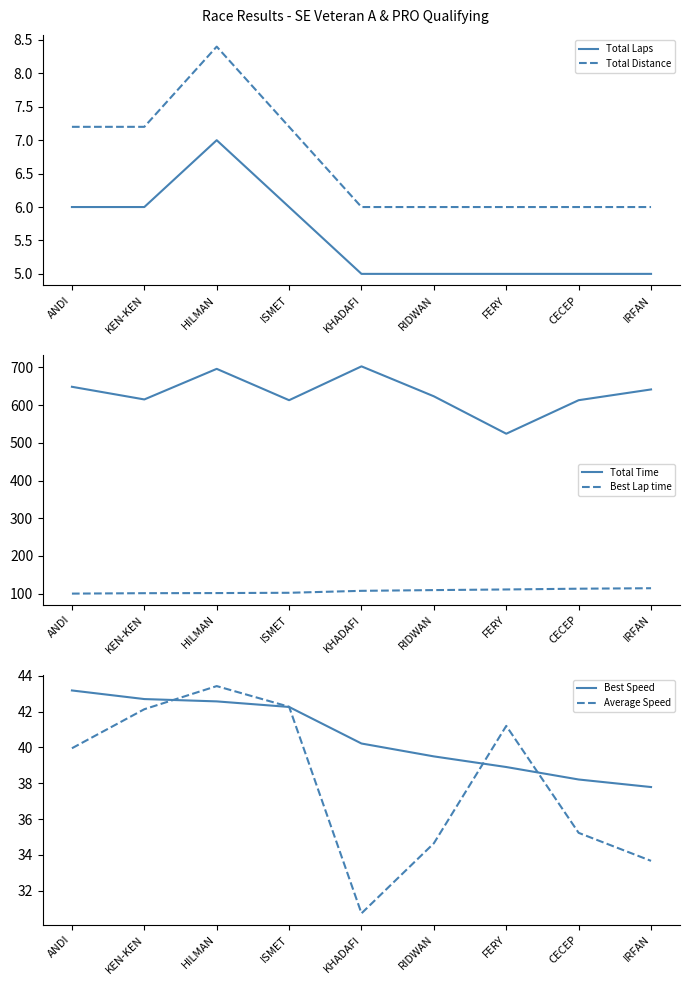

At which label does Total Time reach its peak?

KHADAFI